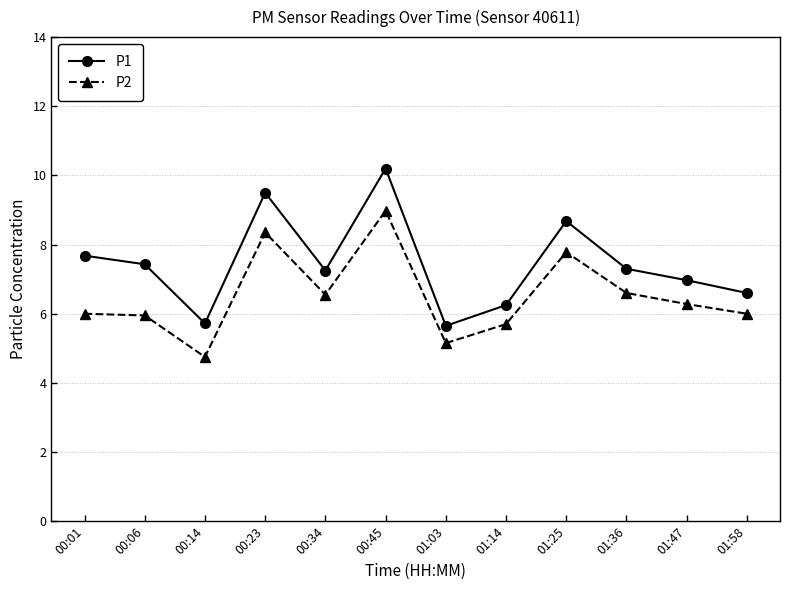

Rank the series at 01:25 from lowest to highest value.

P2, P1